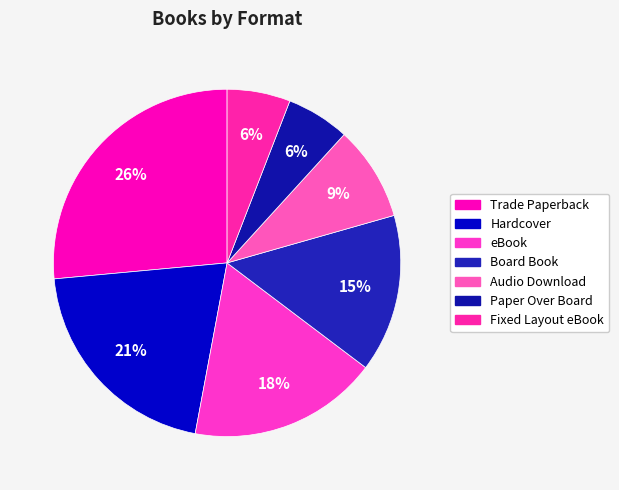

Is it true that Fixed Layout eBook is 1% of the pie?

False